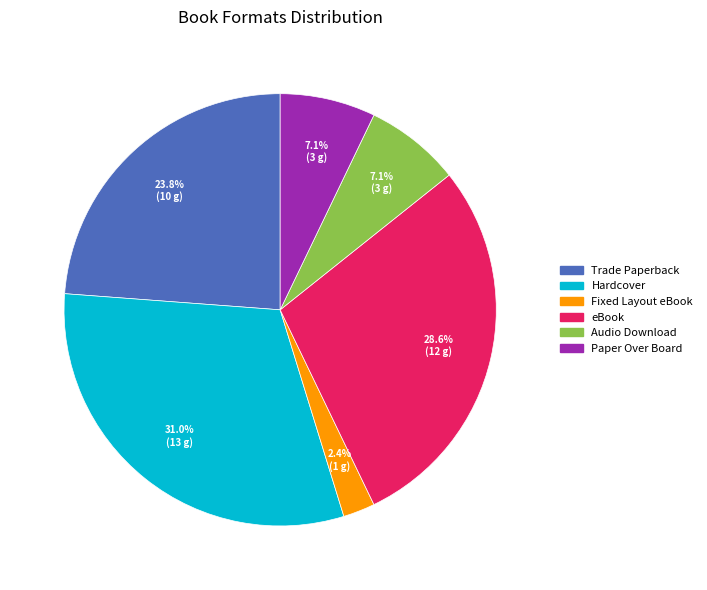

True or false: Hardcover accounts for 41% of the total.

False